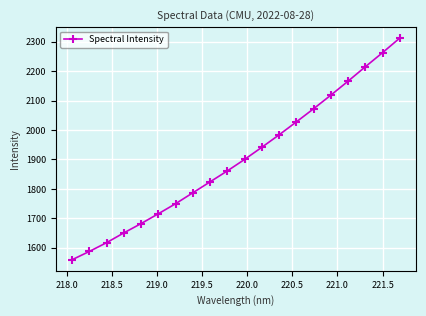

True or false: there are more than 0 points higher than both neighbors.

False